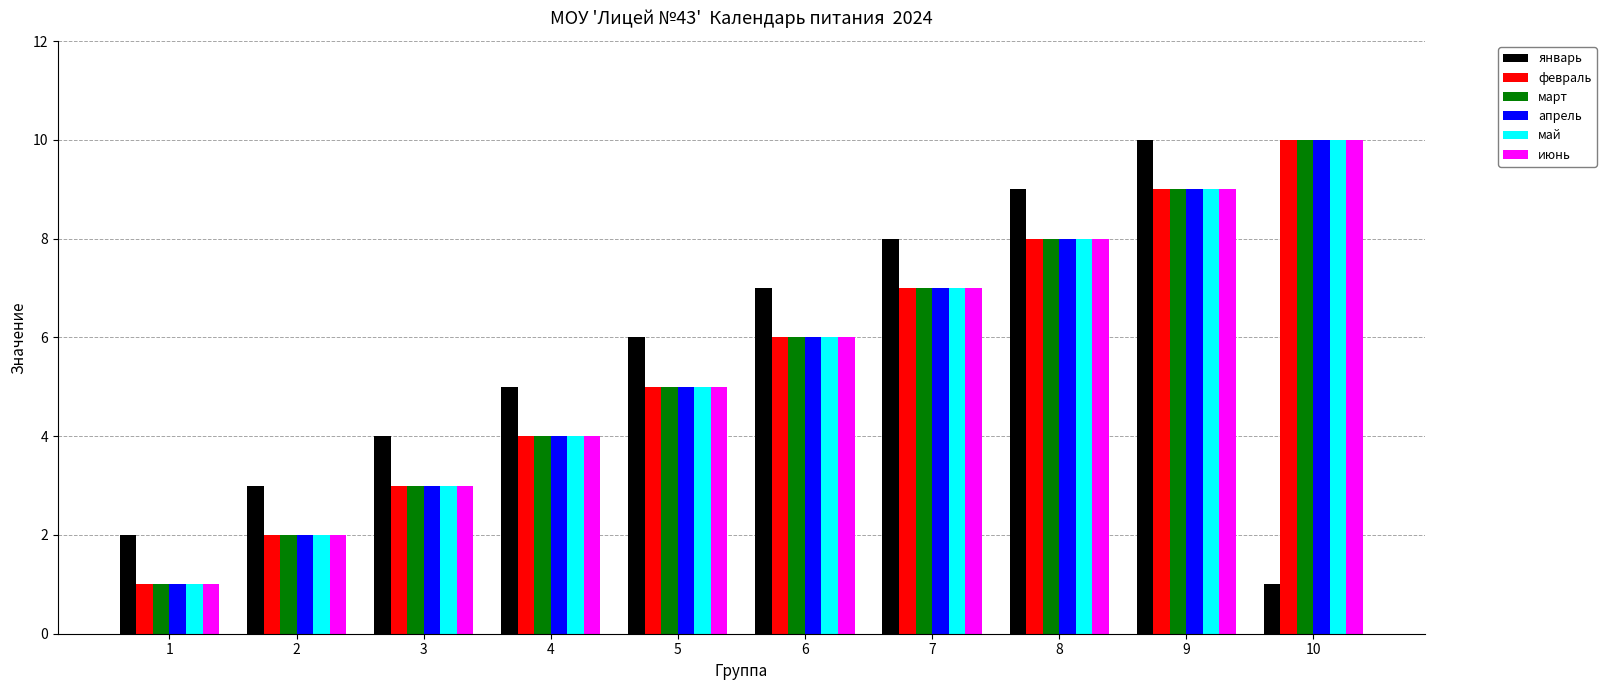

What is the spread (max minus min) of values at 9?

1